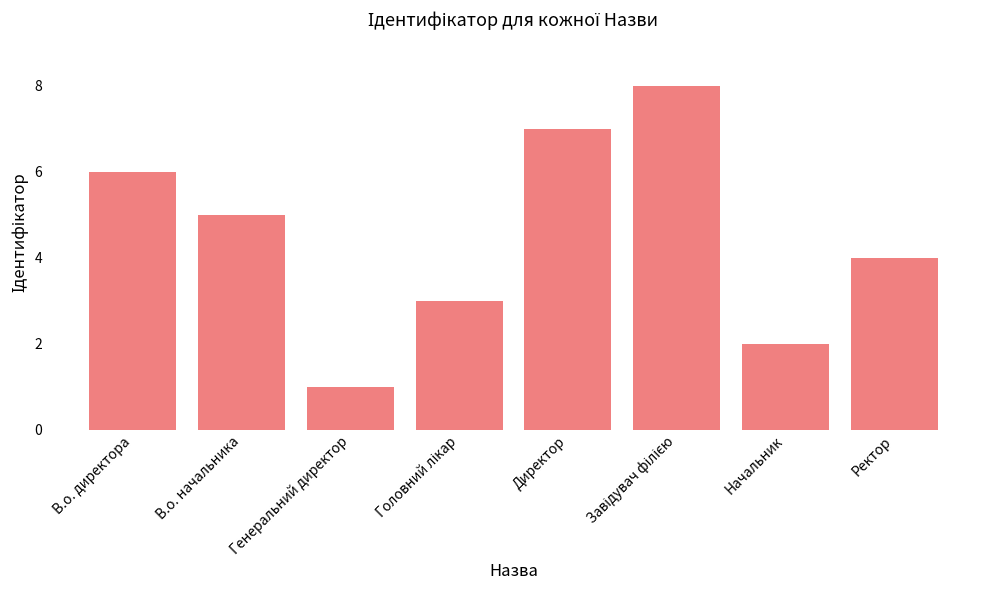

What is the label of the 8th bar from the right?

В.о. директора